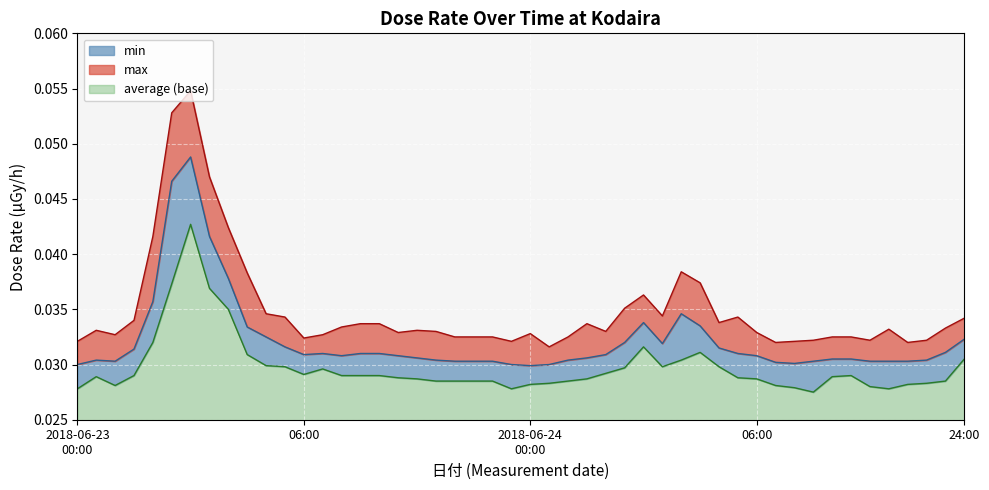

What are all the series names shown in the legend?

min, max, average (base)